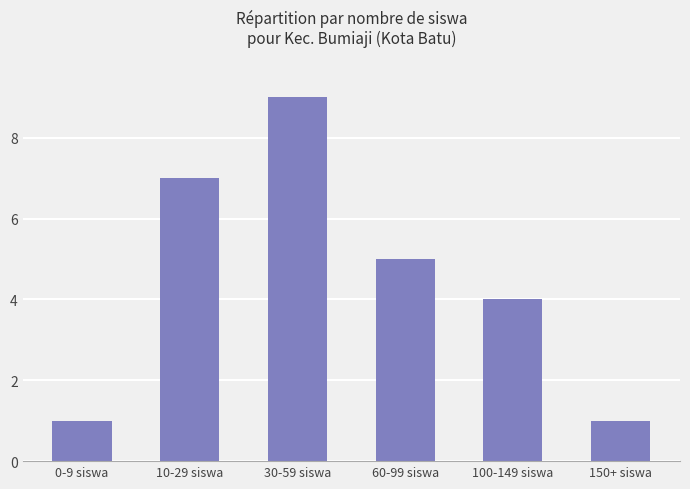

Reading left to right, transcribe all the data shown in this chart.

0-9 siswa=1	10-29 siswa=7	30-59 siswa=9	60-99 siswa=5	100-149 siswa=4	150+ siswa=1